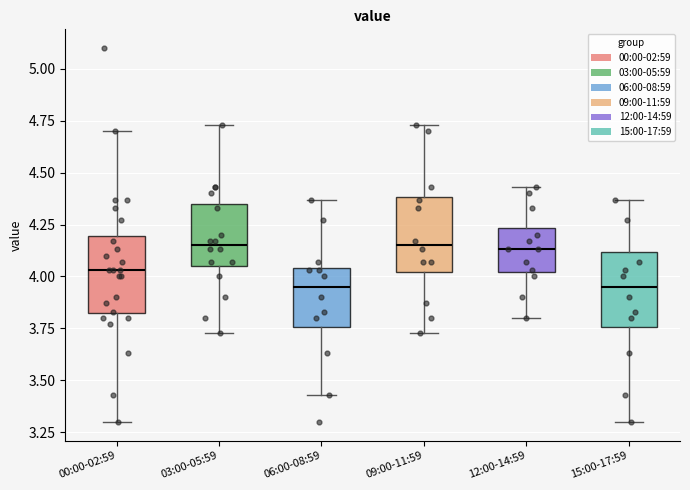

Reading left to right, read every box against the y-axis: the position of its median line, the range the box covers, and the ends of its whiskers. The values are not printed on the chart, so give them approximately, as read against the axis.

00:00-02:59: median 4.05, box 3.80 to 4.20, whiskers 3.30 to 4.70
03:00-05:59: median 4.15, box 4.05 to 4.35, whiskers 3.75 to 4.75
06:00-08:59: median 3.95, box 3.75 to 4.05, whiskers 3.45 to 4.35
09:00-11:59: median 4.15, box 4.00 to 4.40, whiskers 3.75 to 4.75
12:00-14:59: median 4.15, box 4.00 to 4.25, whiskers 3.80 to 4.45
15:00-17:59: median 3.95, box 3.75 to 4.10, whiskers 3.30 to 4.35